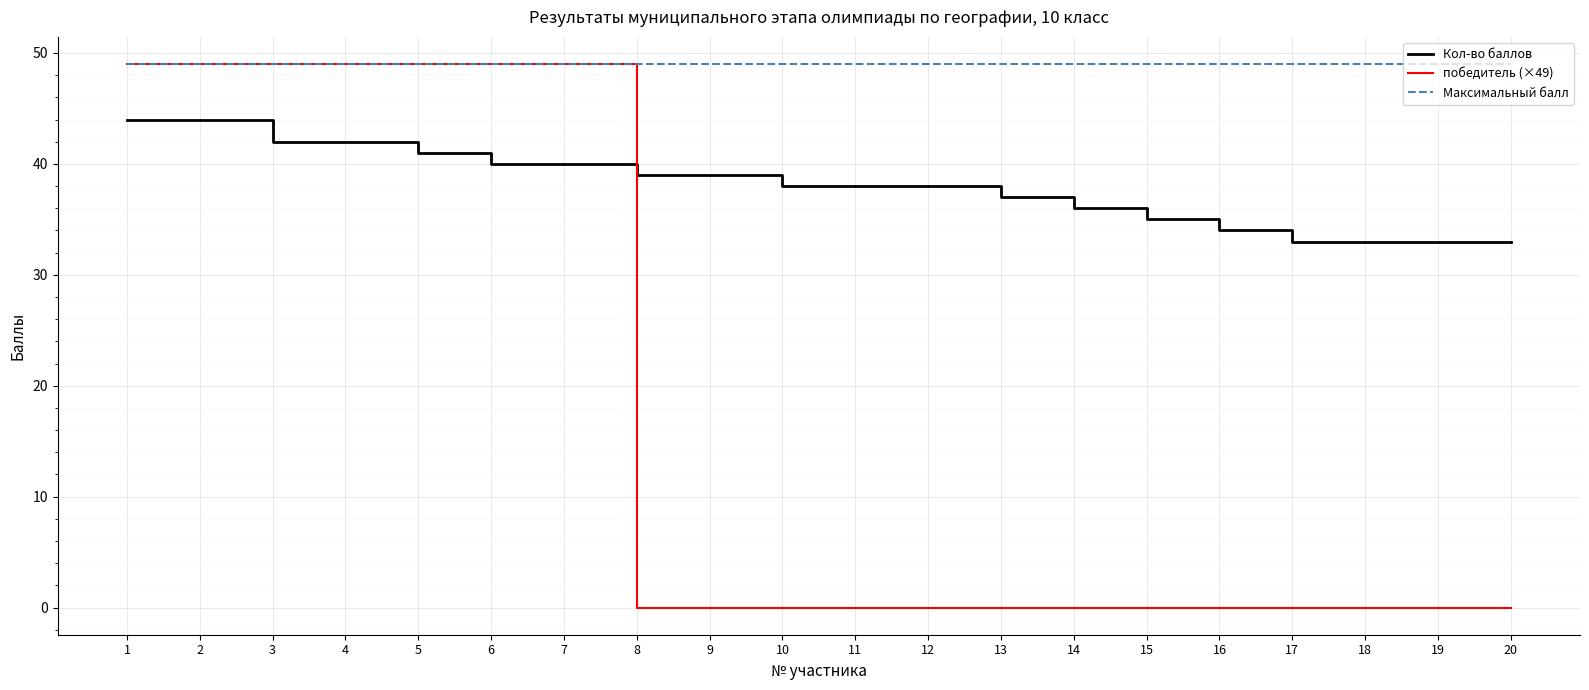

The value of Кол-во баллов at 10 is 51. True or false?

False